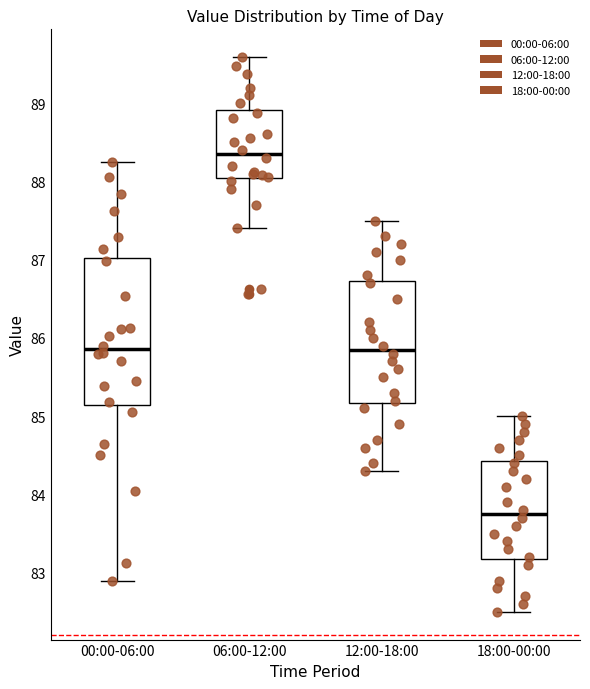

Where does the upper whisker of the box for 18:00-00:00 end on the y-axis? The values are not printed on the chart, so give them approximately, as read against the axis.

85.0